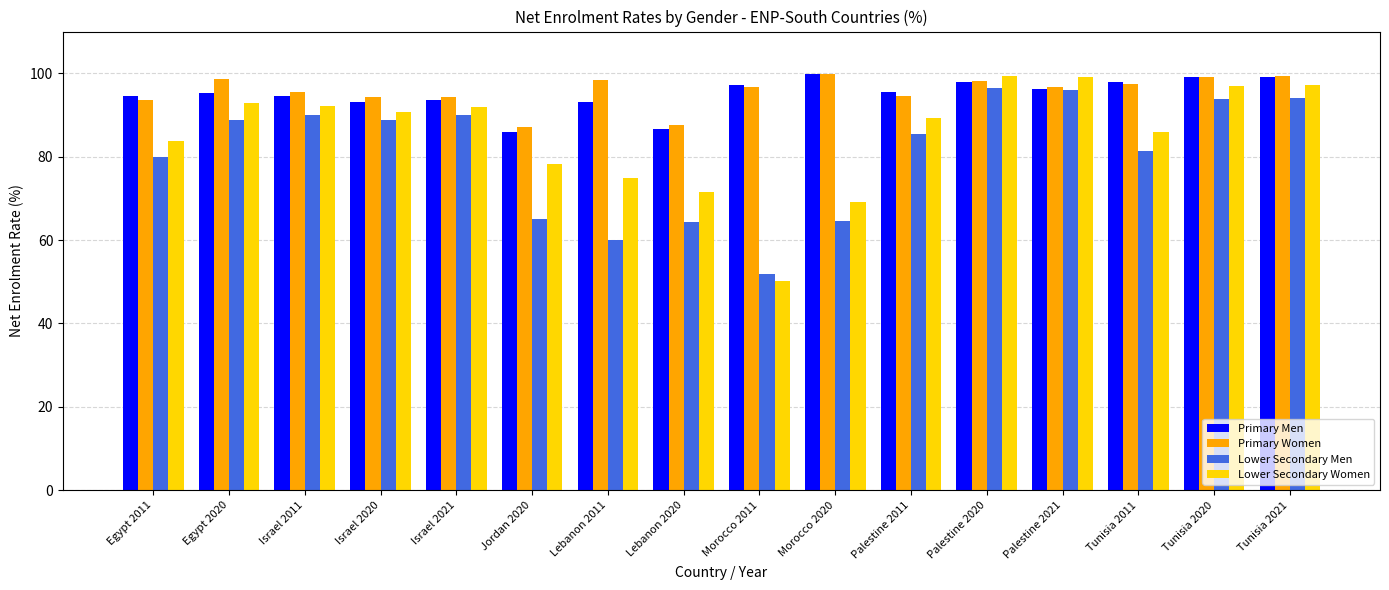

The Lower Secondary Men series shows 65.1 at Jordan 2020. True or false?

True